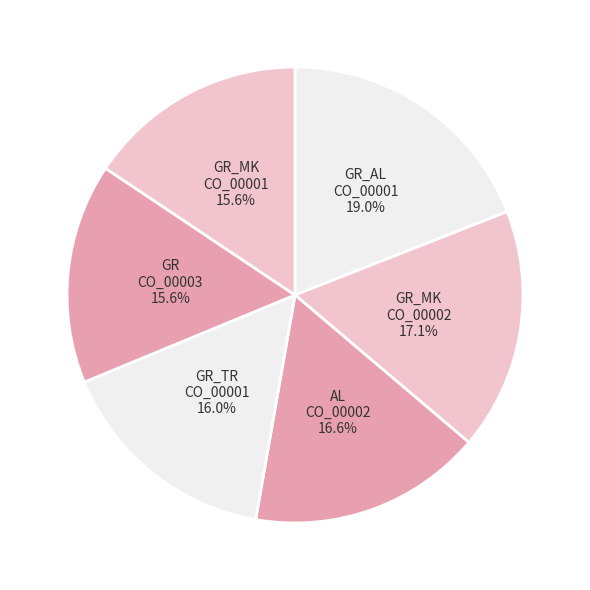

Does any single category account for the majority?

No